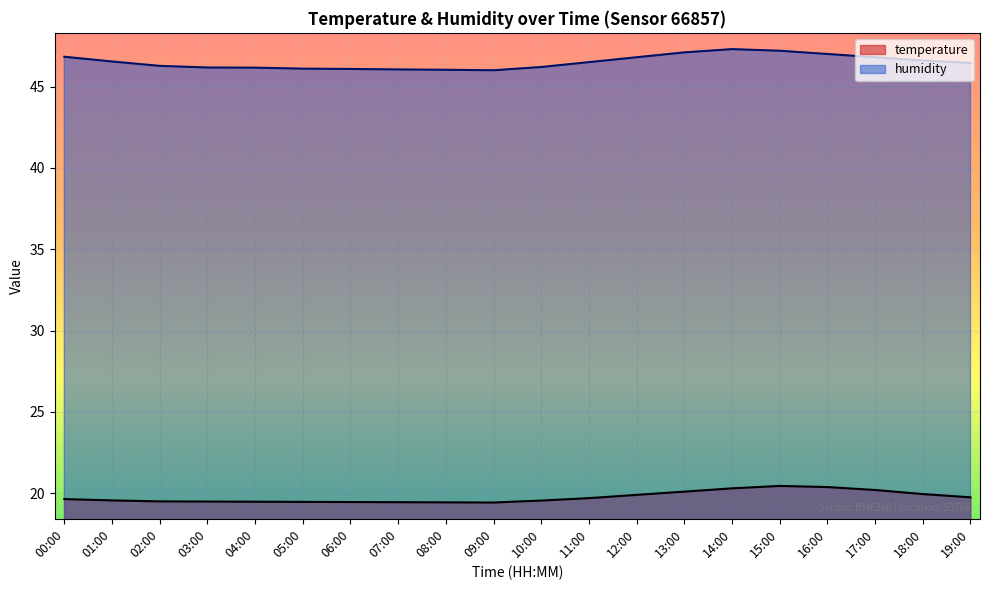

Rank the series by their maximum value, from lowest to highest.

temperature, humidity